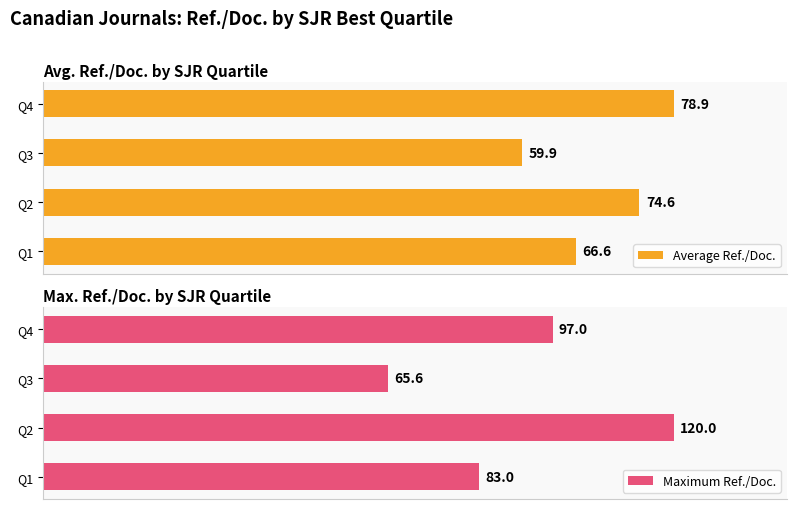

Which category has the highest value in the Average Ref./Doc. series?

Q4